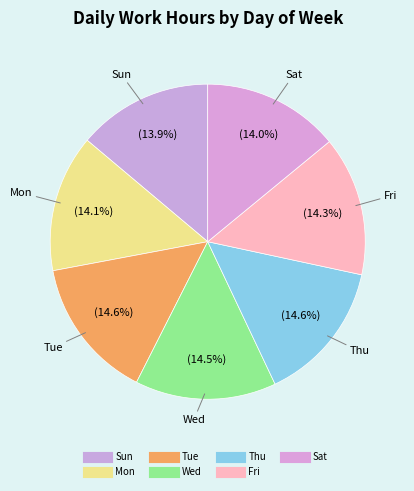

How many slices are in this pie chart?

7